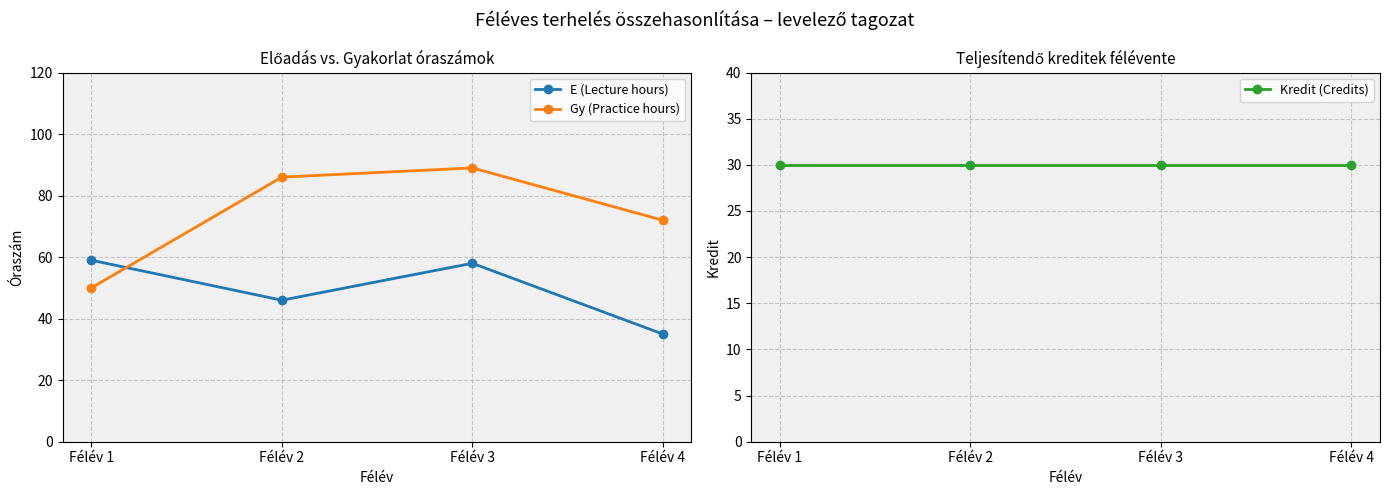

Which category has the highest value across all series?

Félév 3